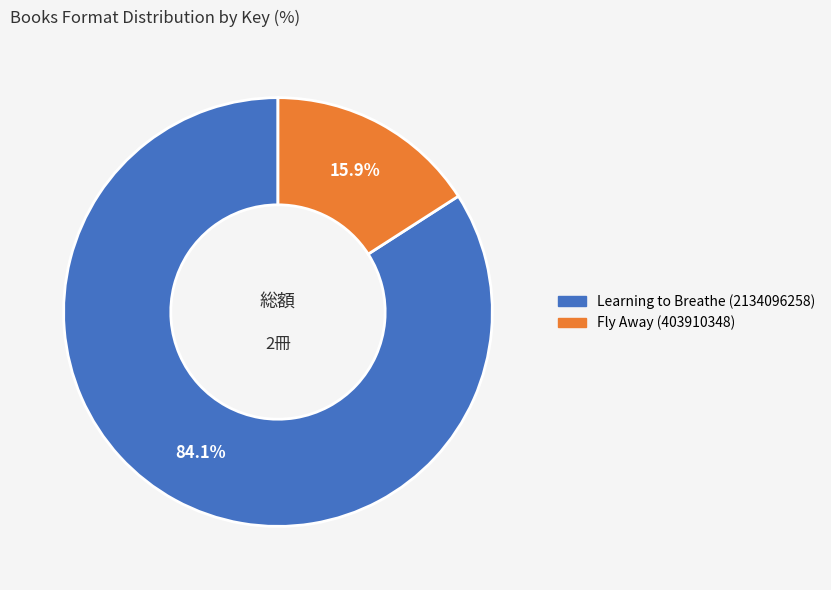

What is the ratio of the value at Fly Away (403910348) to the value at Learning to Breathe (2134096258)?

0.2